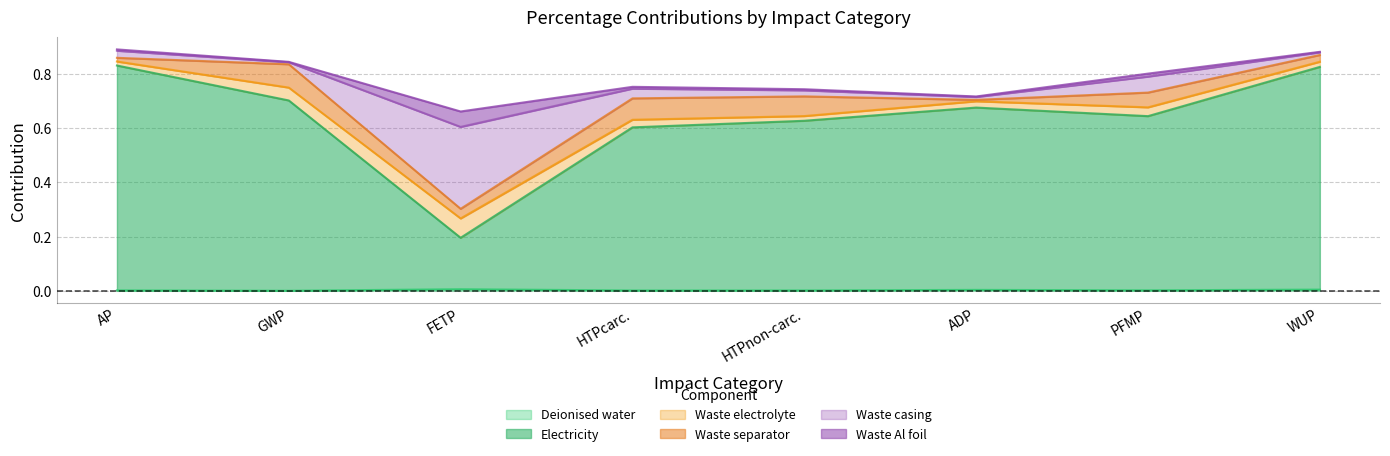

The value of Waste Al foil at FETP is 0.1. True or false?

True